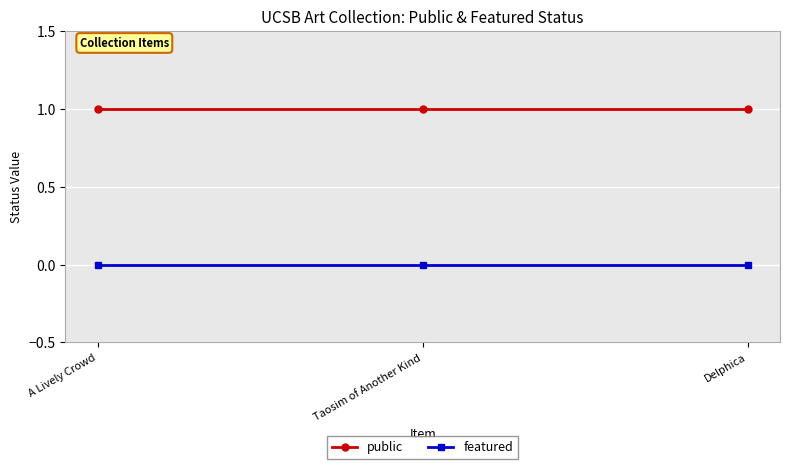

Reading left to right, transcribe all the data shown in this chart.

public: 1	1	1
featured: 0	0	0